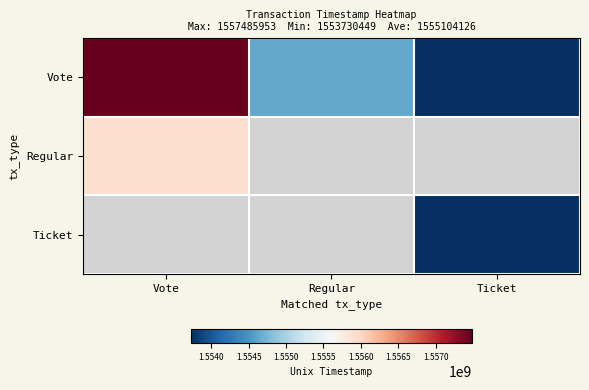

How many distinct data groups are displayed?

3